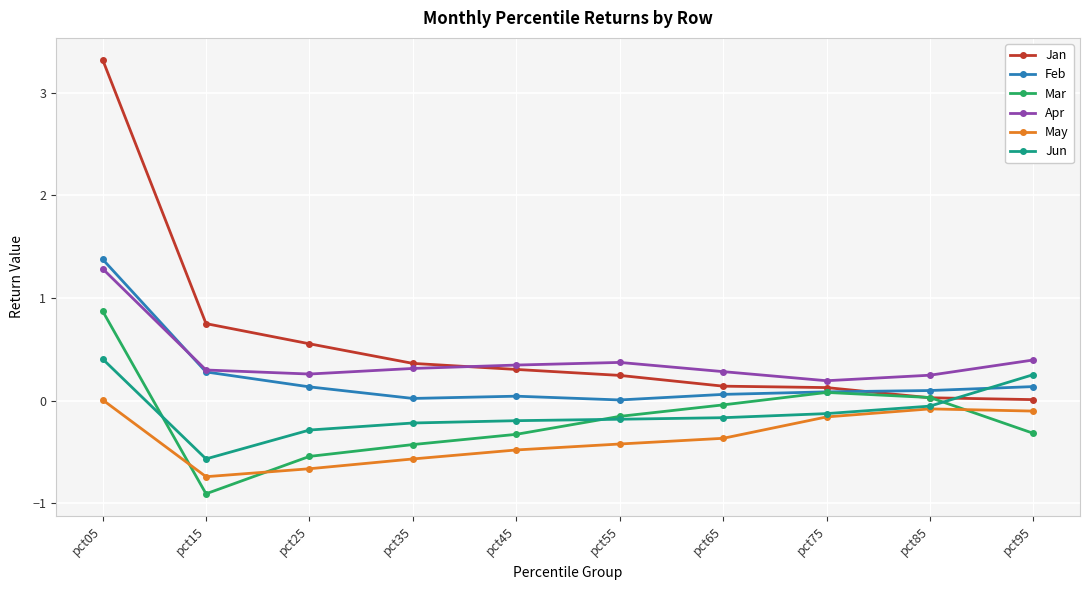

How many lines are shown in the chart?

6